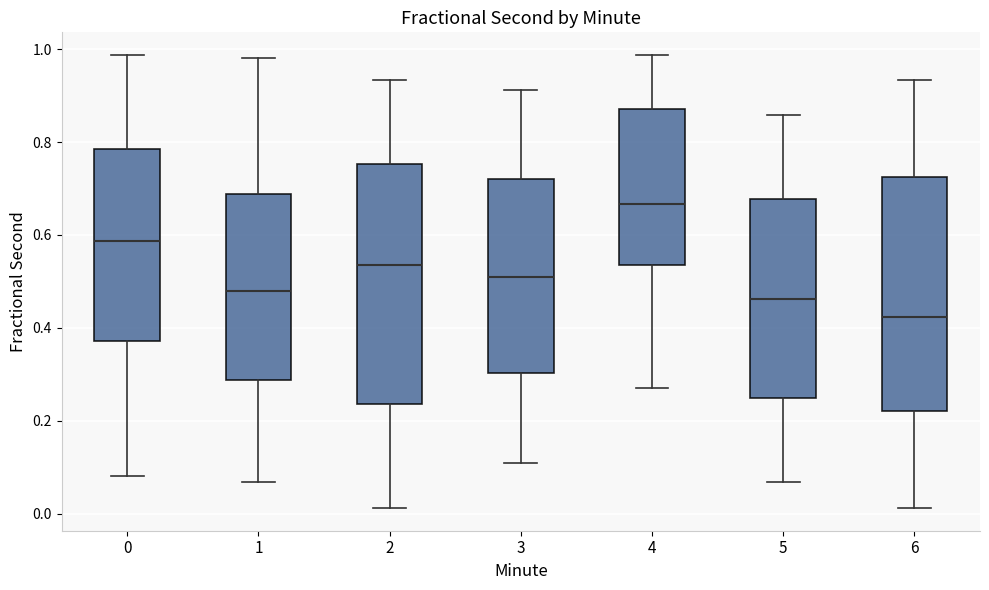

Reading left to right, transcribe this box plot: for each box, give where its median line is, the range the box spans, and where its two whiskers end, as read against the y-axis. The values are not printed on the chart, so give them approximately, as read against the axis.

0: median 0.58, box 0.38 to 0.78, whiskers 0.08 to 0.98
1: median 0.48, box 0.28 to 0.68, whiskers 0.06 to 0.98
2: median 0.54, box 0.24 to 0.76, whiskers 0.02 to 0.94
3: median 0.52, box 0.30 to 0.72, whiskers 0.10 to 0.92
4: median 0.66, box 0.54 to 0.88, whiskers 0.28 to 0.98
5: median 0.46, box 0.24 to 0.68, whiskers 0.06 to 0.86
6: median 0.42, box 0.22 to 0.72, whiskers 0.02 to 0.94